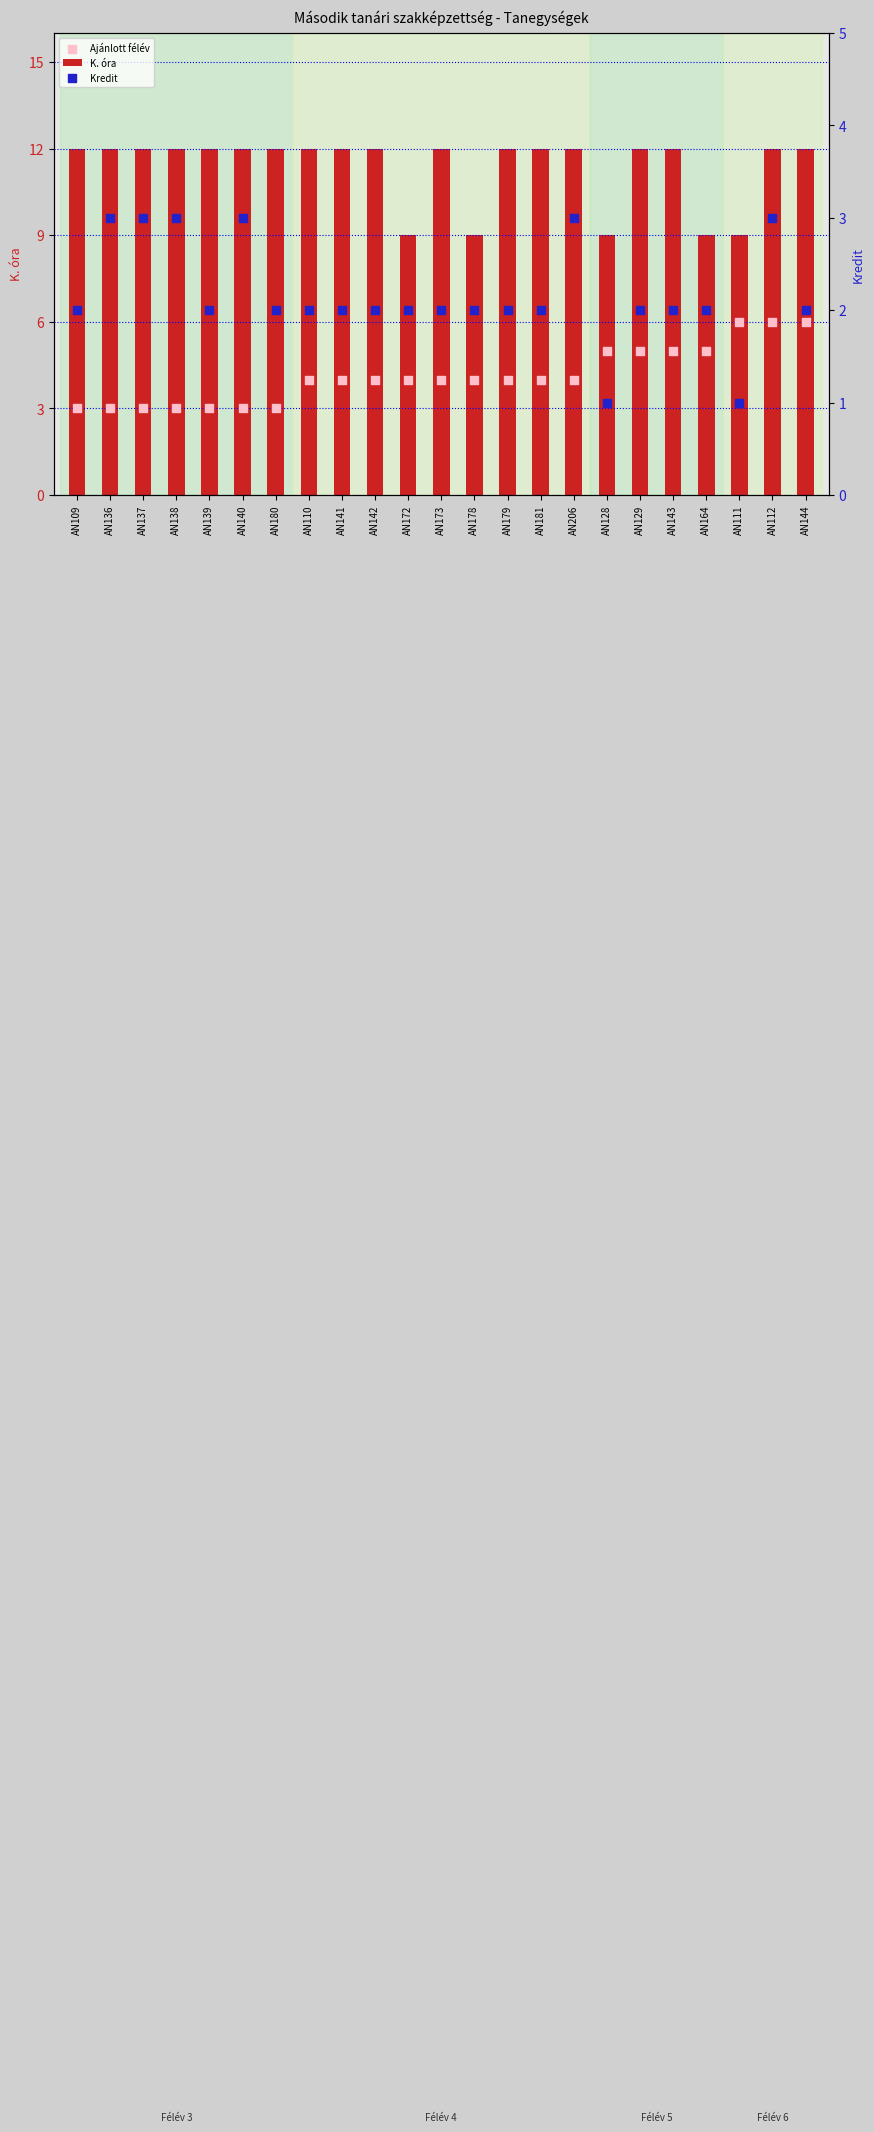

At how many categories does at least one series exceed 8?

23